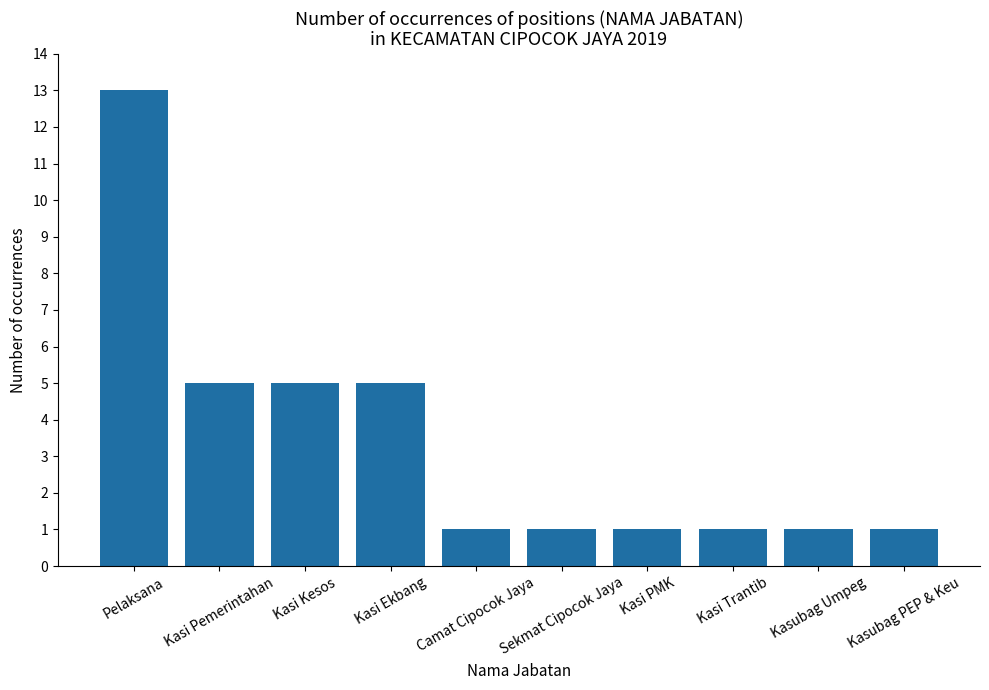

Reading right to left, transcribe all the data shown in this chart.

Kasubag PEP & Keu=1	Kasubag Umpeg=1	Kasi Trantib=1	Kasi PMK=1	Sekmat Cipocok Jaya=1	Camat Cipocok Jaya=1	Kasi Ekbang=5	Kasi Kesos=5	Kasi Pemerintahan=5	Pelaksana=13